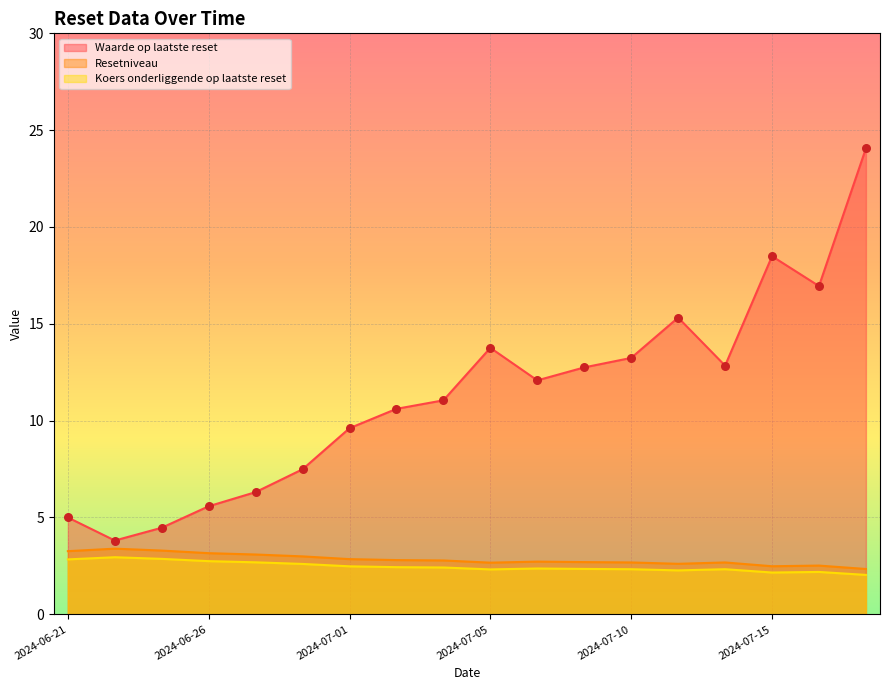

Which series reaches the minimum Y coordinate?

Koers onderliggende op laatste reset